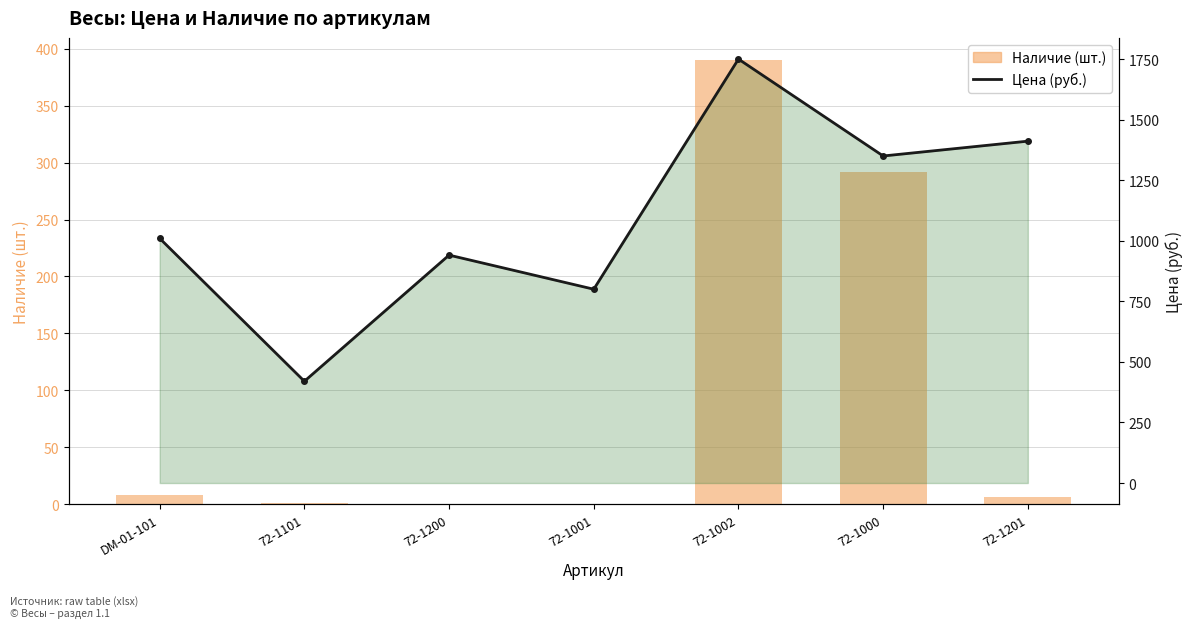

Is it true that Наличие equals 1.8 at DM-01-101?

False